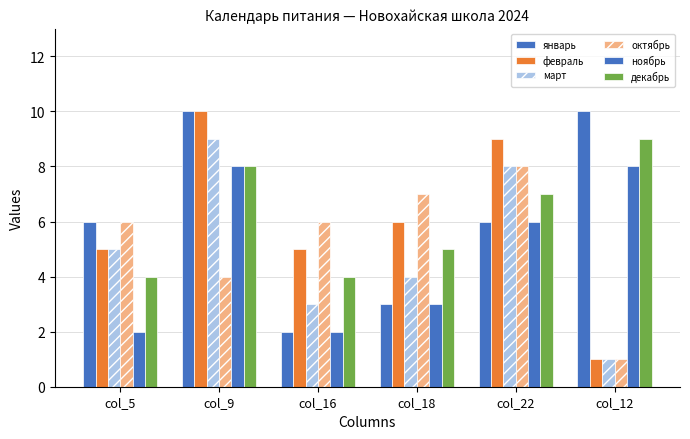

How many bars are there in each group?

6